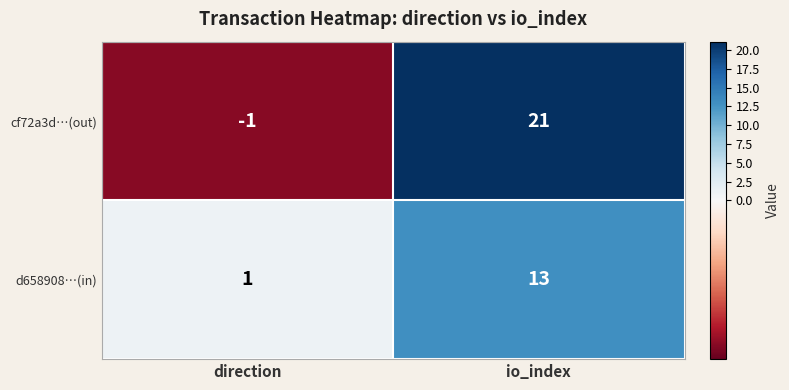

Reading right to left, what are all the values shown in this chart?

cf72a3d…(out): io_index=21	direction=-1
d658908…(in): io_index=13	direction=1